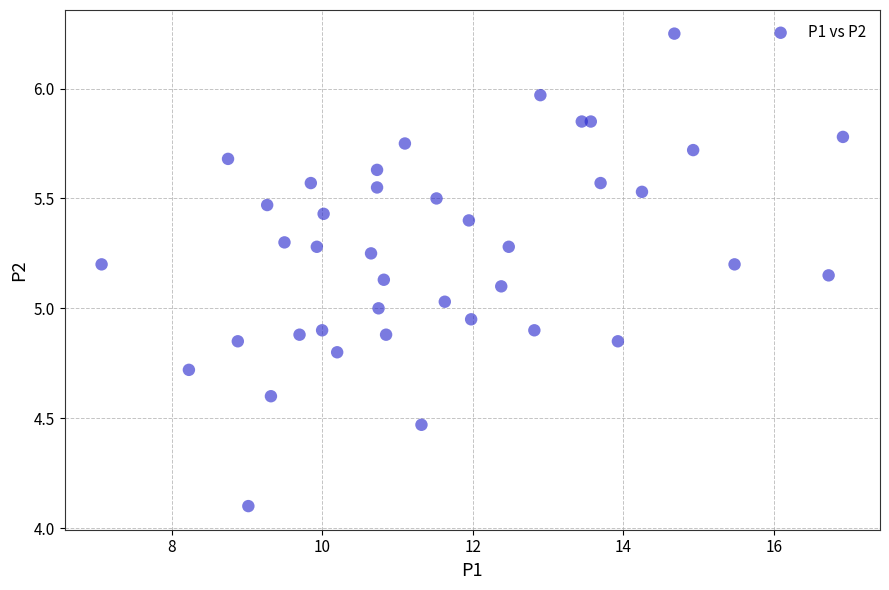

What is the range of X values (max minus min)?

9.9